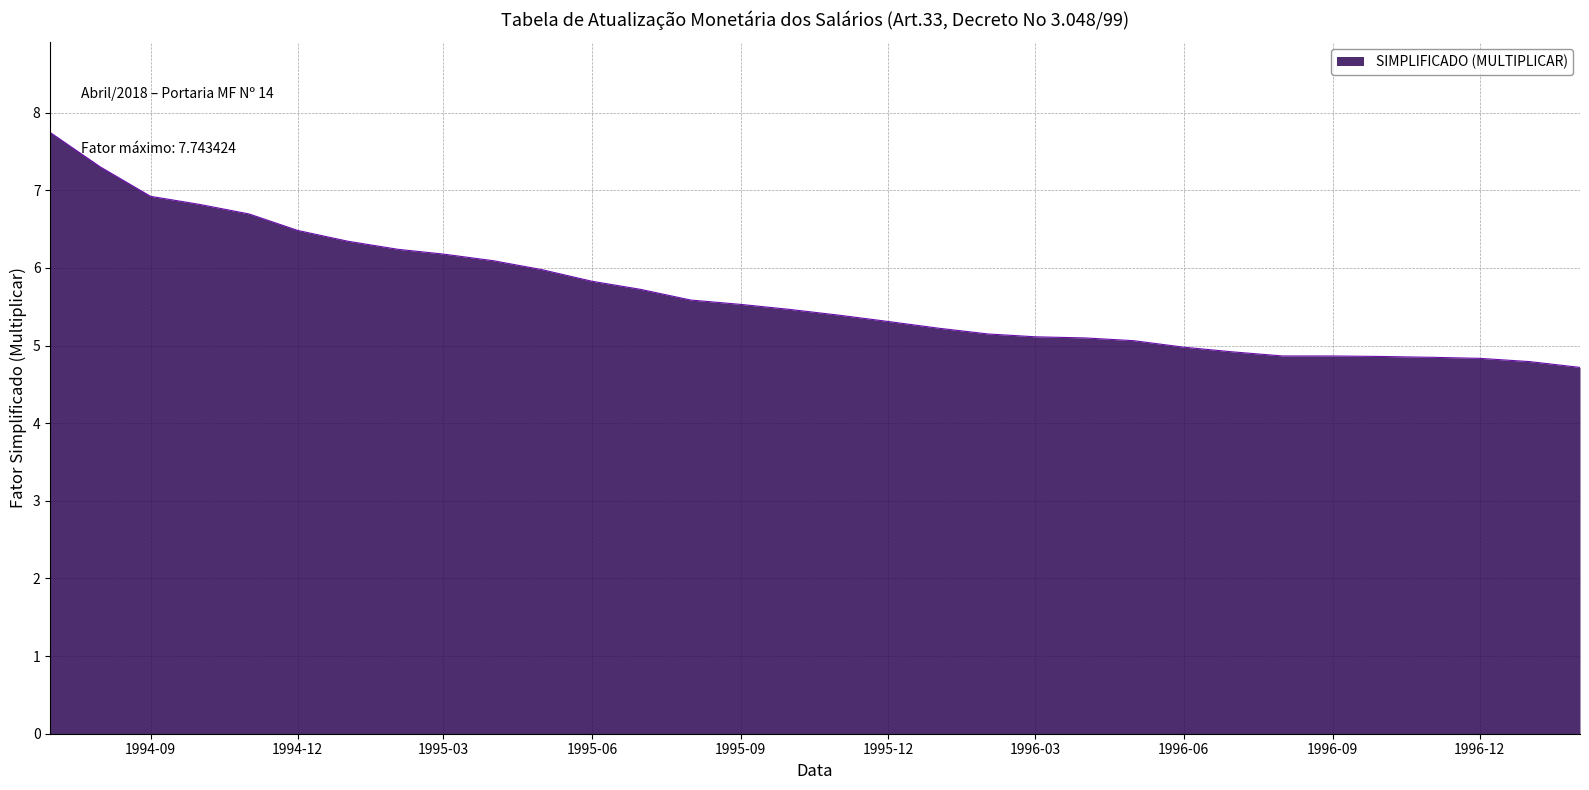

What is the difference between the maximum and minimum values?

3.0